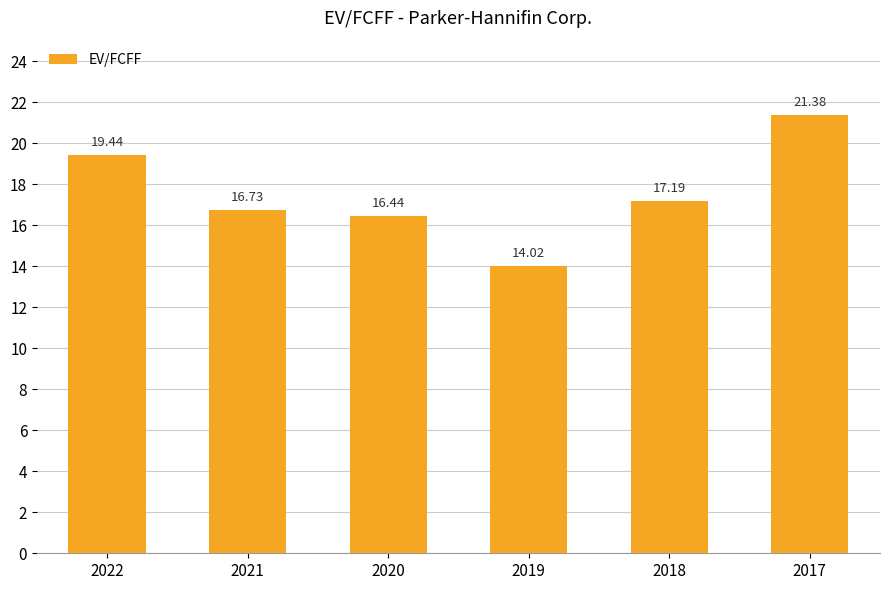

What is the smallest value displayed?

14.0